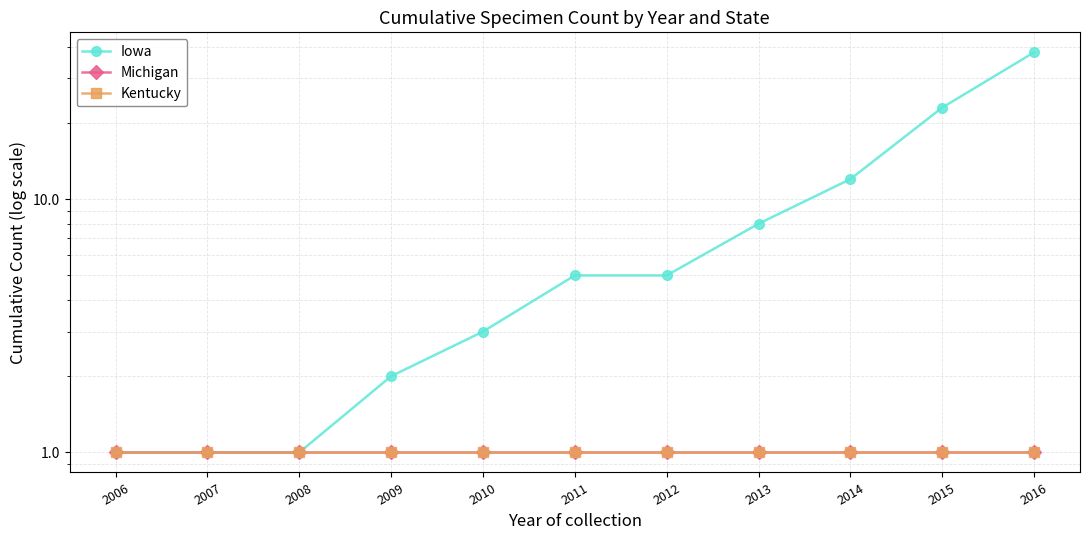

True or false: Michigan and Iowa intersect in this chart.

False